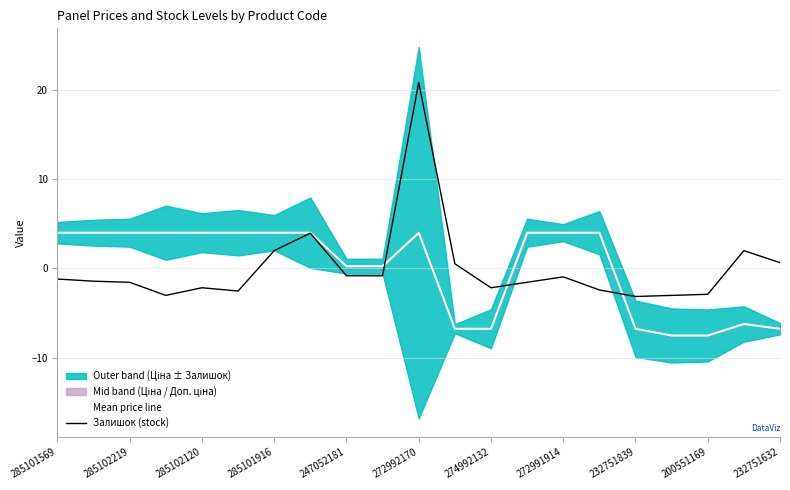

Read the Mean price line value at 272992170.

4.0